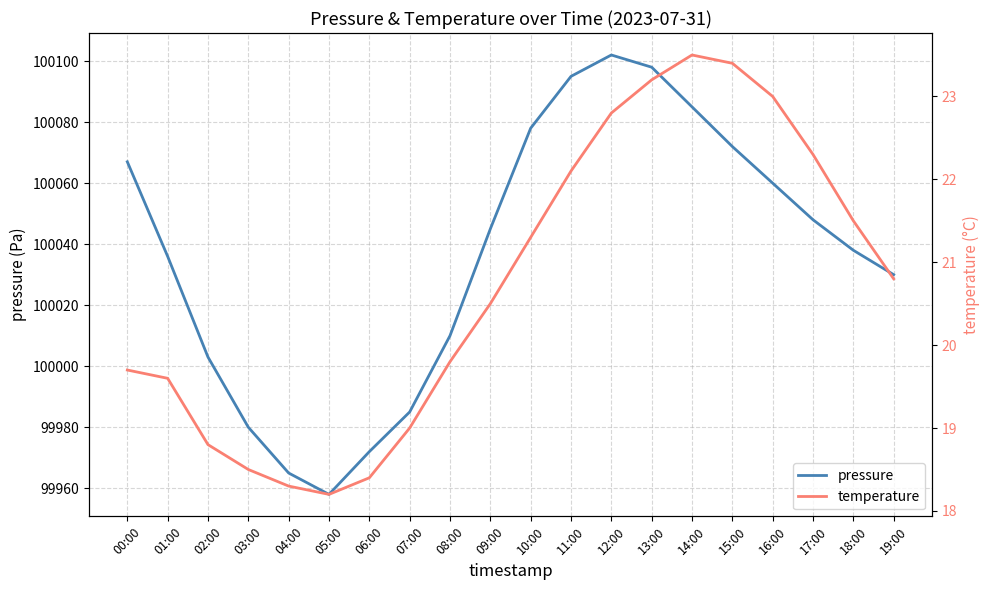

What is the difference between the second highest and minimum values in the temperature series?

5.2